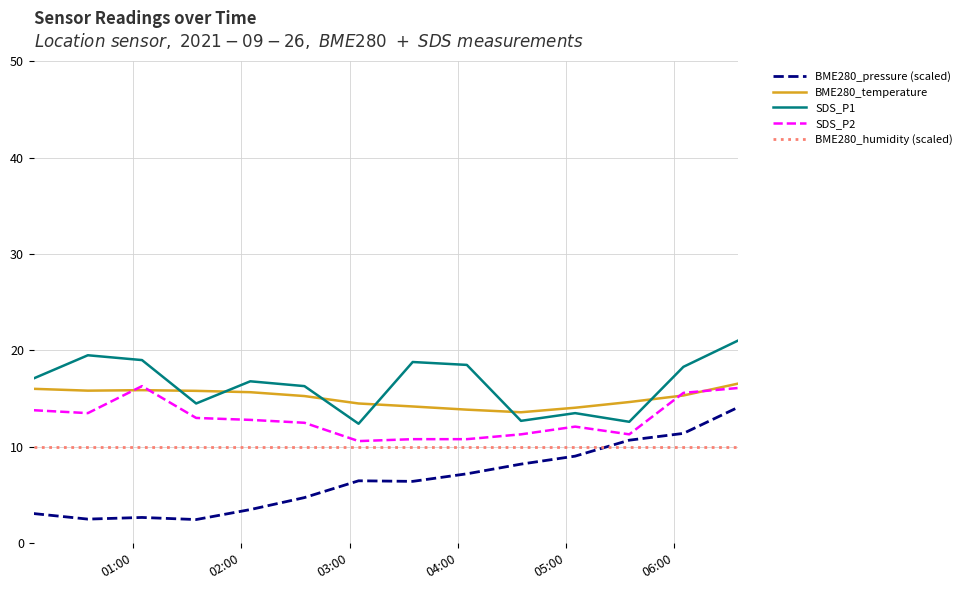

What is the smallest value displayed?

2.5